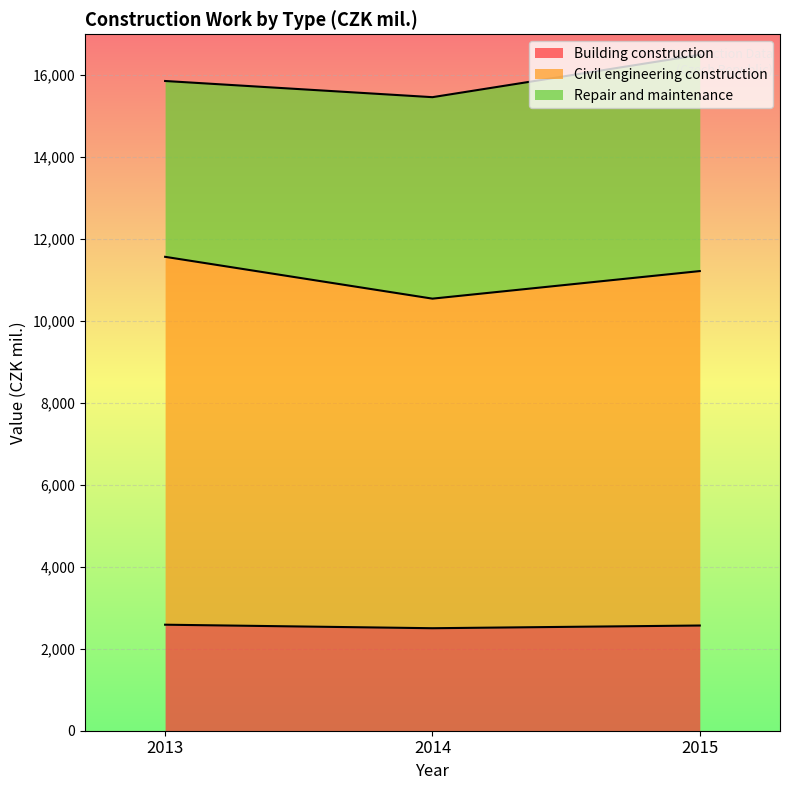

How many data points in Civil engineering construction are less than 11220?

1